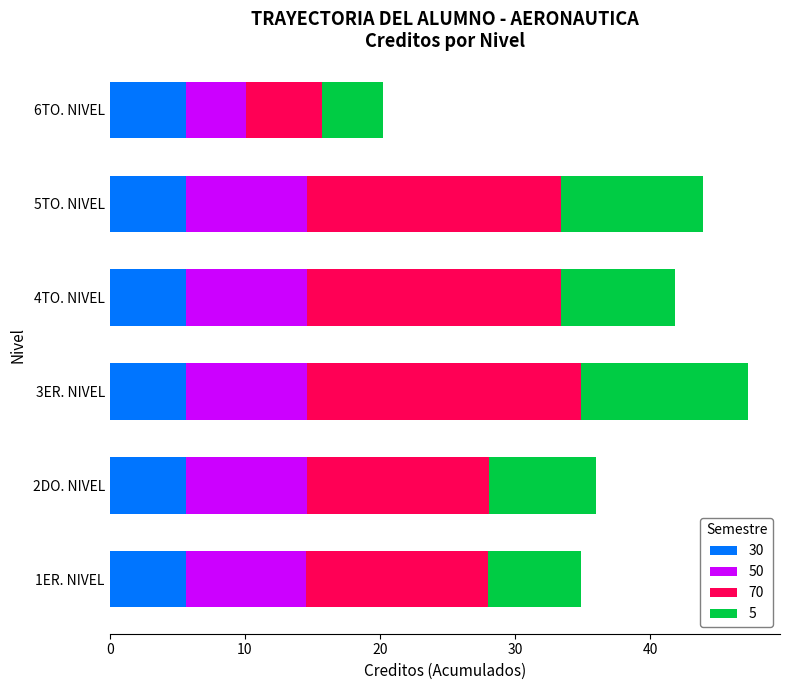

What is the total value across all series at 2DO. NIVEL?

36.0